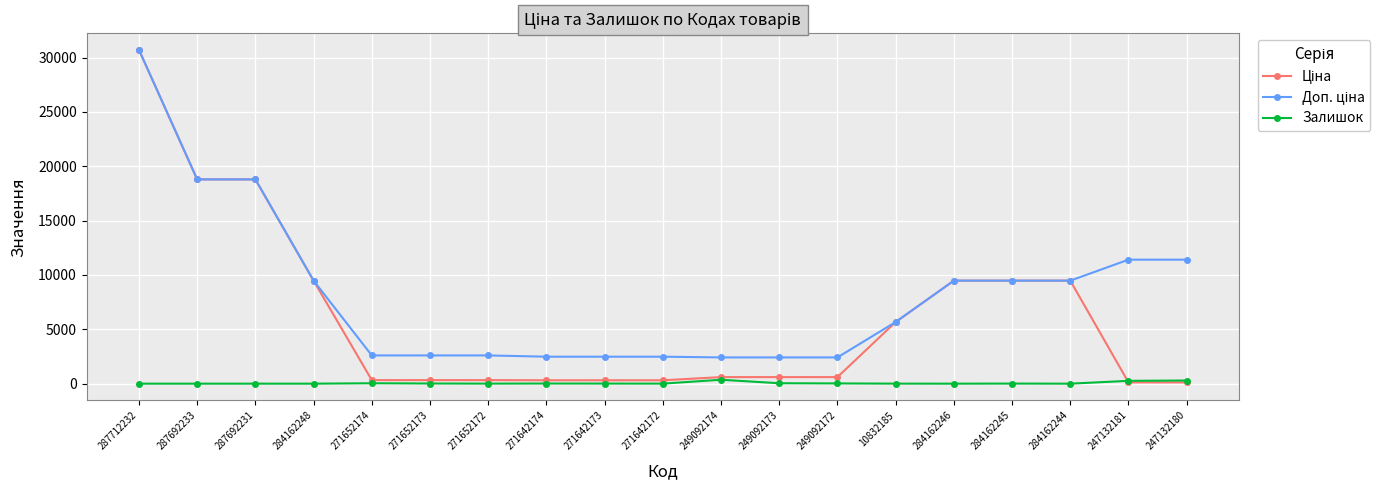

What is the greatest value displayed?

30717.1